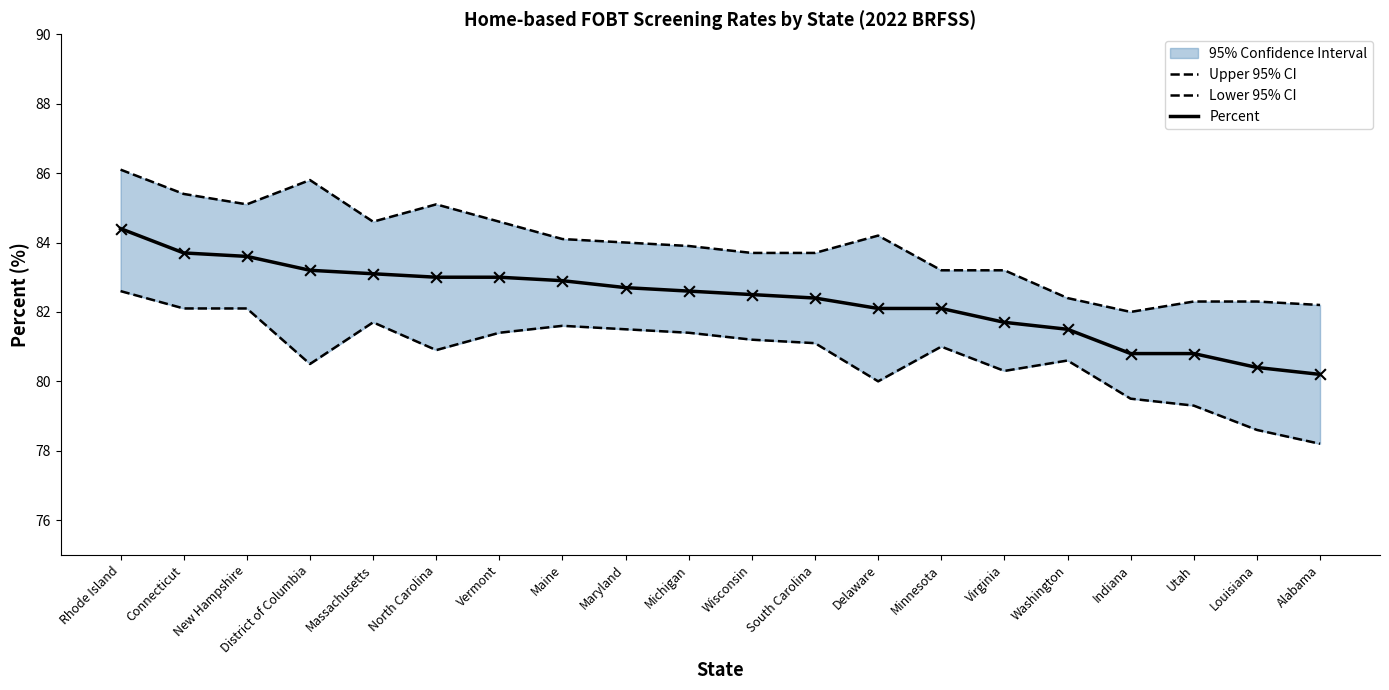

At how many categories does at least one series exceed 78?

20